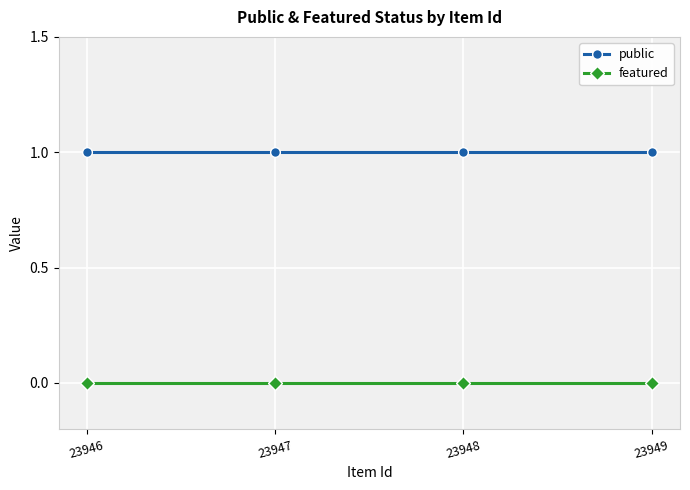

True or false: featured and public intersect in this chart.

False